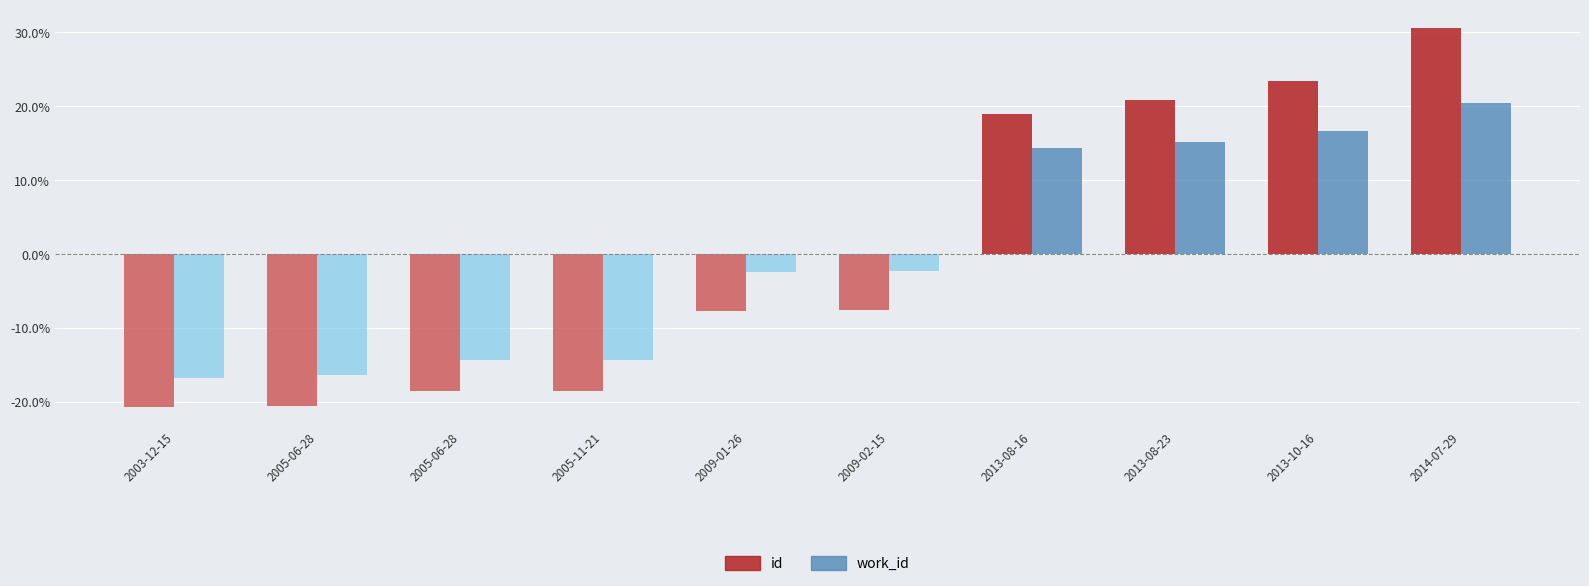

The id series shows -7.6 at 2009-02-15. True or false?

True